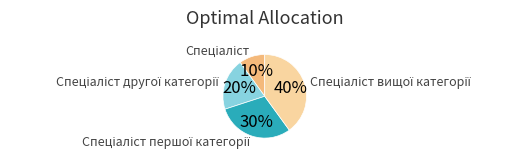

How many segments does this pie chart have?

4